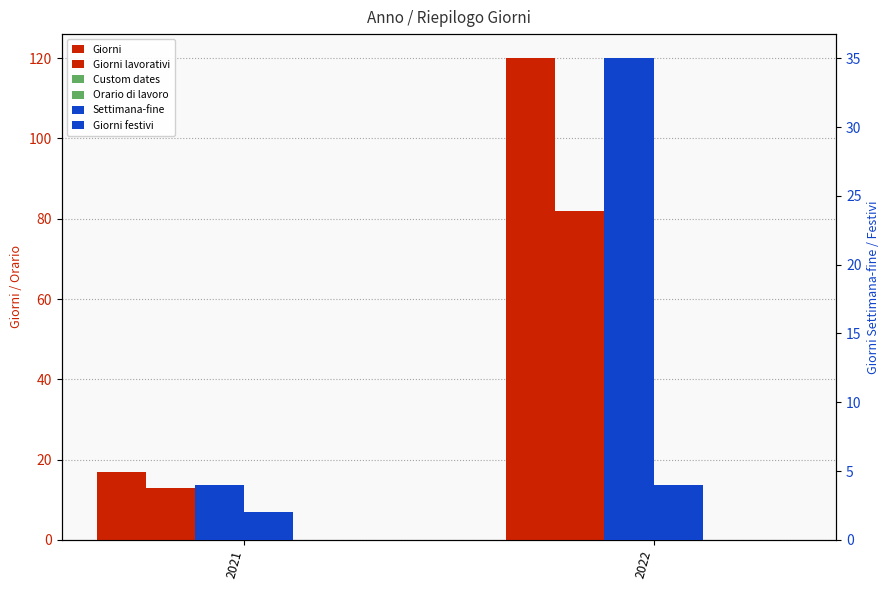

At which category does the chart reach its peak across all series?

2022